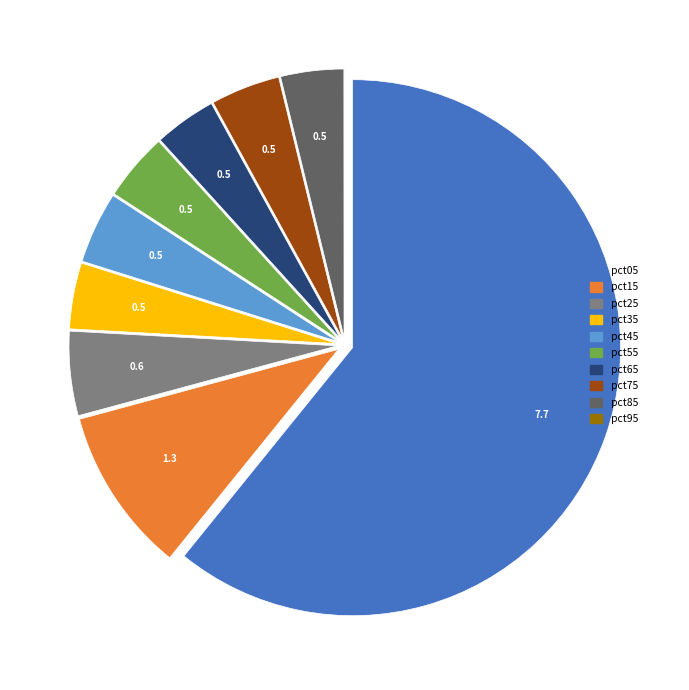

What is the largest slice in the pie chart?

pct05